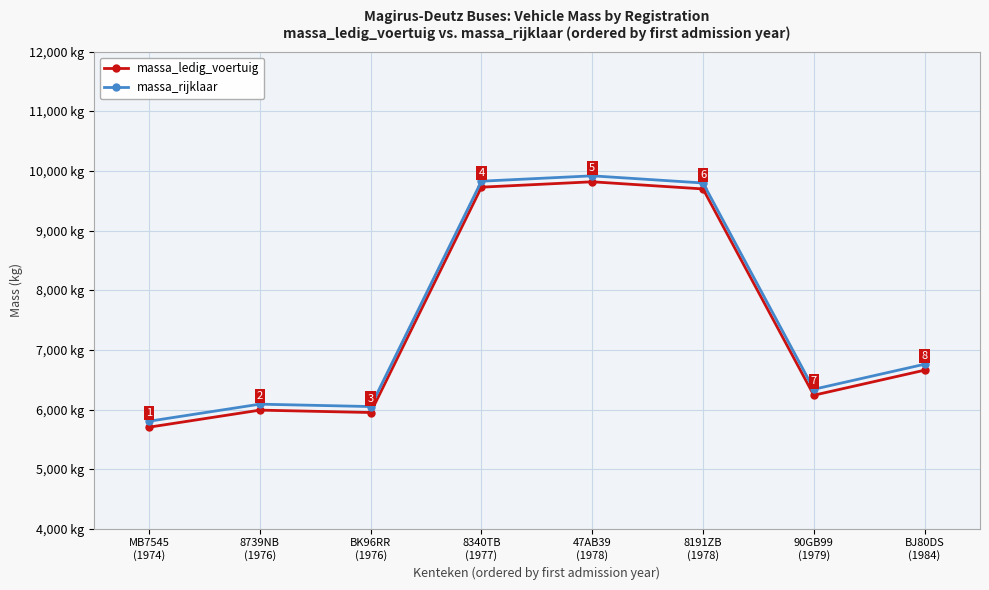

Which category has the highest value across all series?

47AB39
(1978)